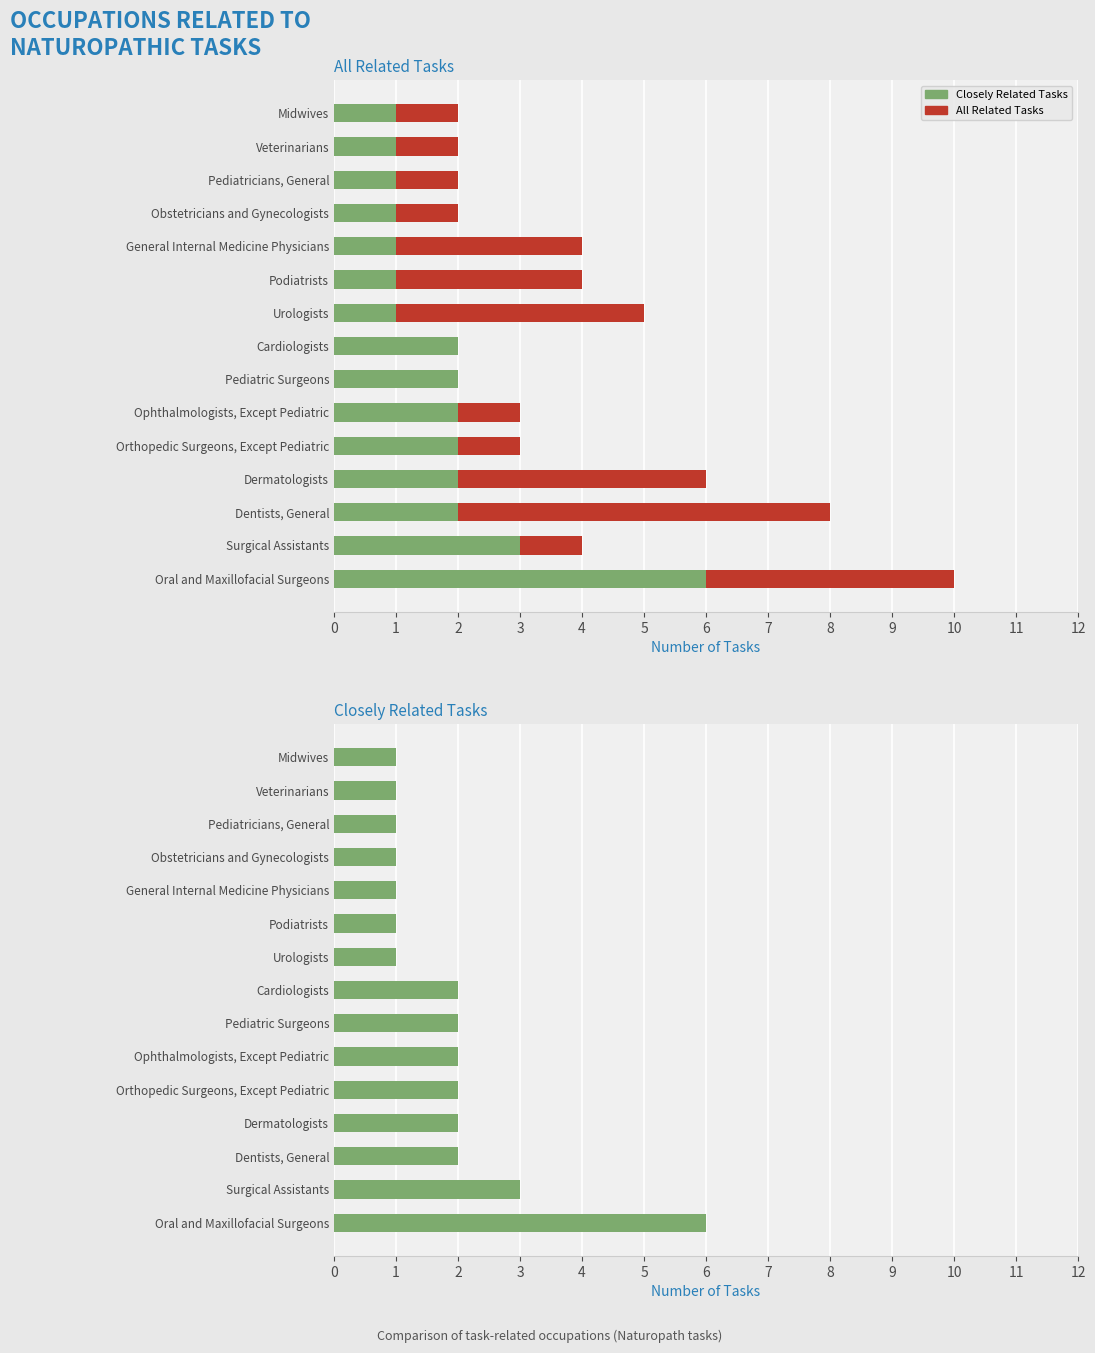

How many groups of bars are there?

15